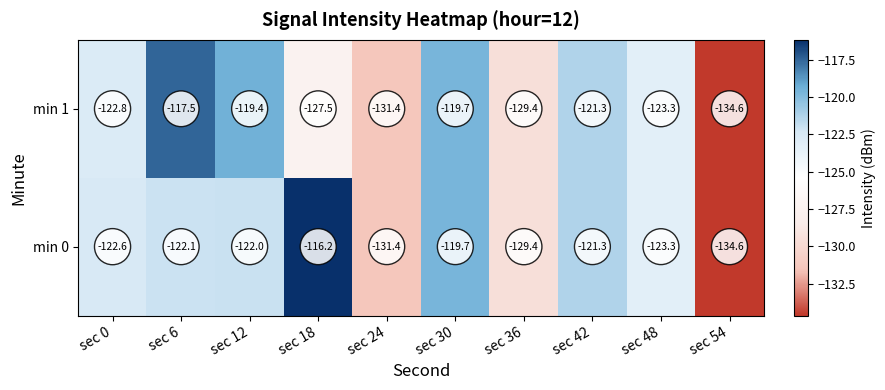

Reading right to left, extract all data points from this chart.

min 1: -134.6	-123.3	-121.3	-129.4	-119.7	-131.4	-127.5	-119.4	-117.5	-122.8
min 0: -134.6	-123.3	-121.3	-129.4	-119.7	-131.4	-116.2	-122.0	-122.1	-122.6